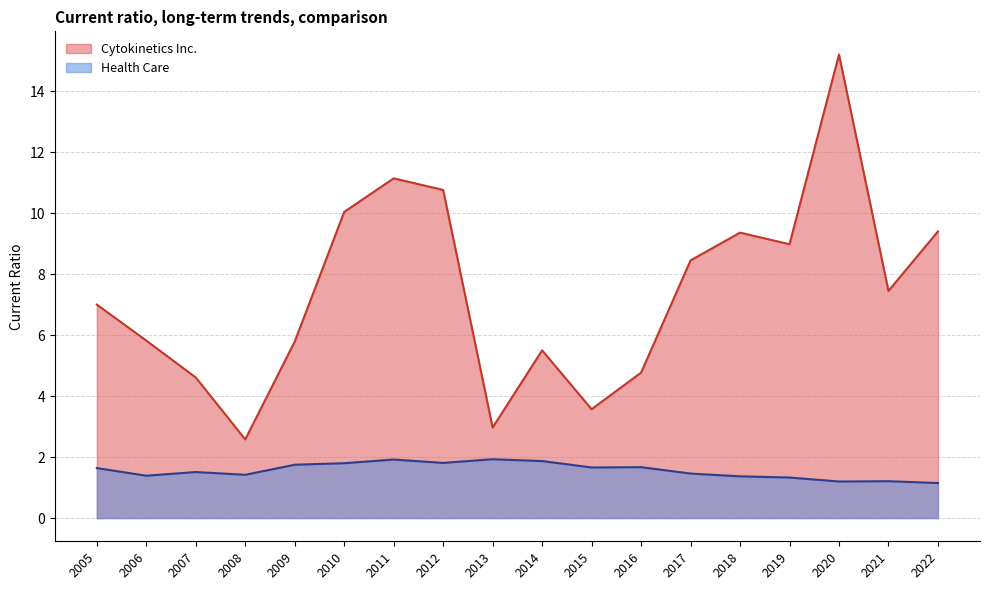

What is the difference between the Cytokinetics Inc. values at 2006 and 2014?

0.3